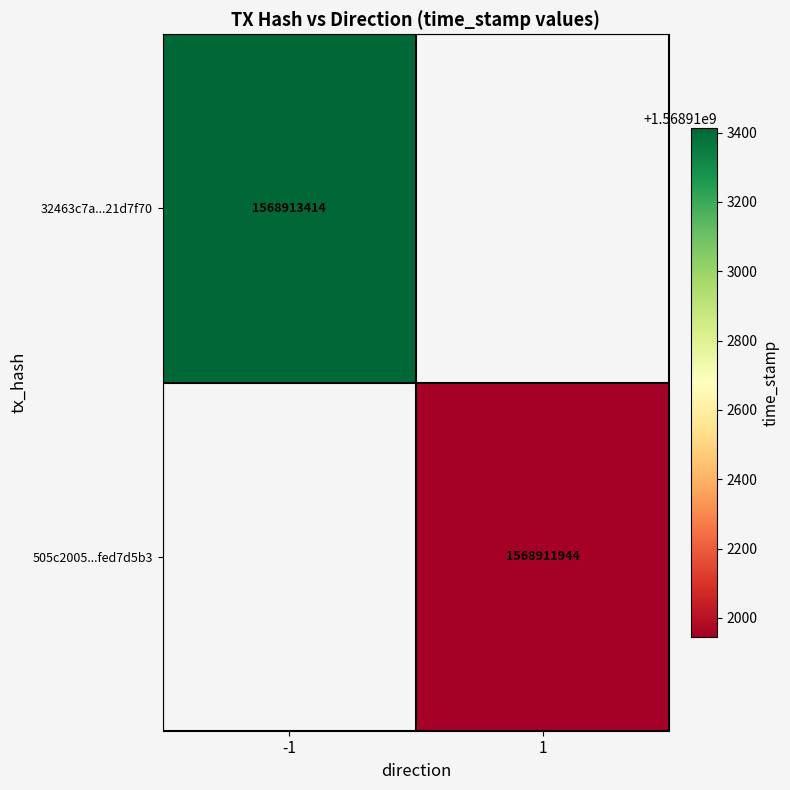

Reading right to left, extract all data points from this chart.

32463c7a877c9d16474740878058e32821d7f70: time_stamp=1568913414	direction=-1
505c2005cc23ecd630304090952e886fed7d5b3: time_stamp=1568911944	direction=1